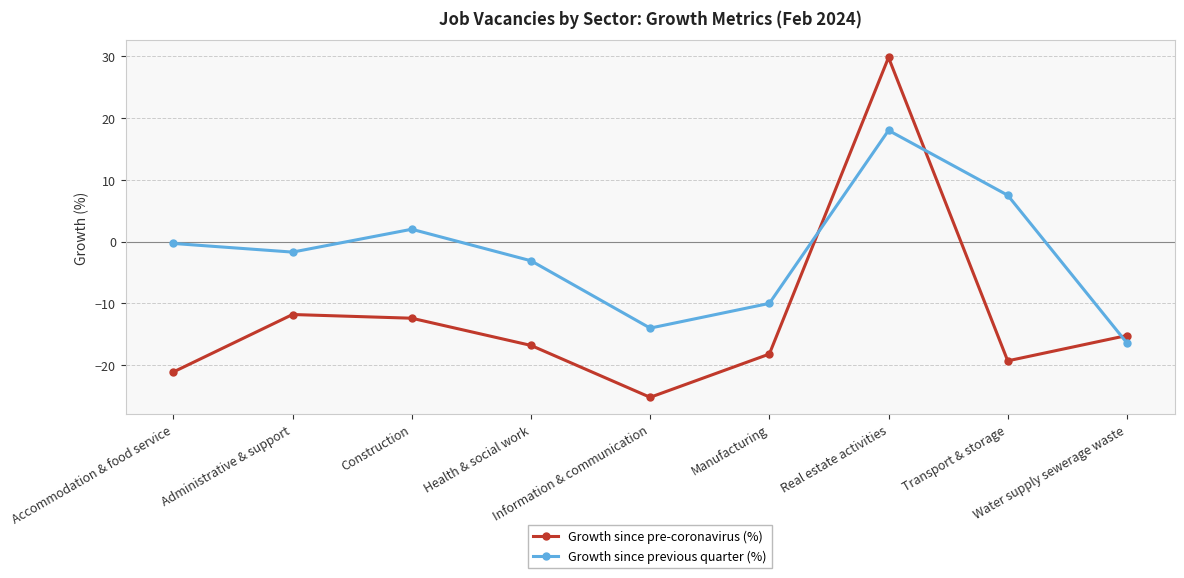

Rank the series by their maximum value, from highest to lowest.

Growth since pre-coronavirus (%), Growth since previous quarter (%)